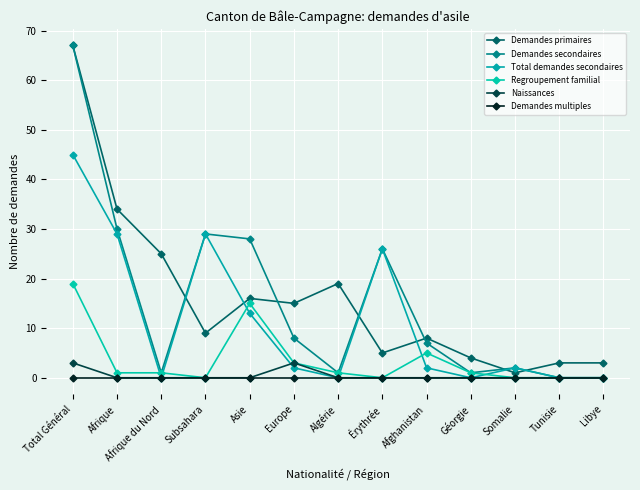

What is the maximum value for Naissances?

3